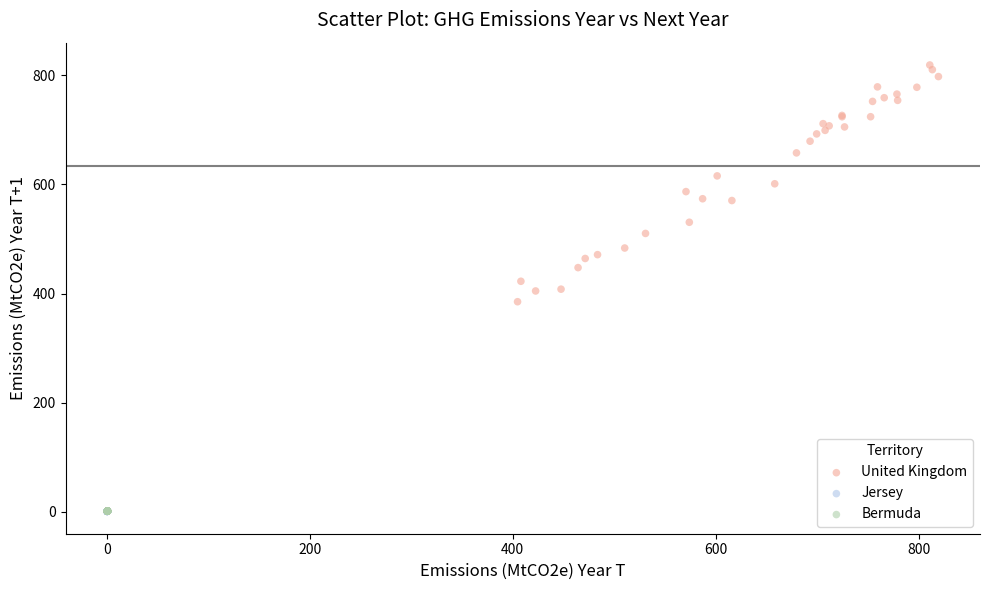

Which series has the widest spread of Y values?

United Kingdom